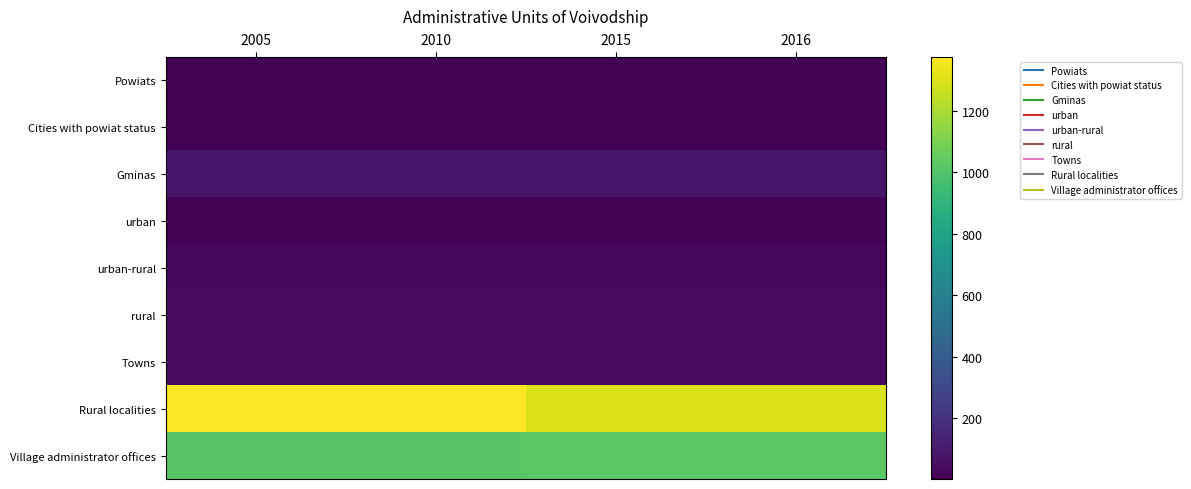

Which series changed the most between 2010 and 2016?

Rural localities